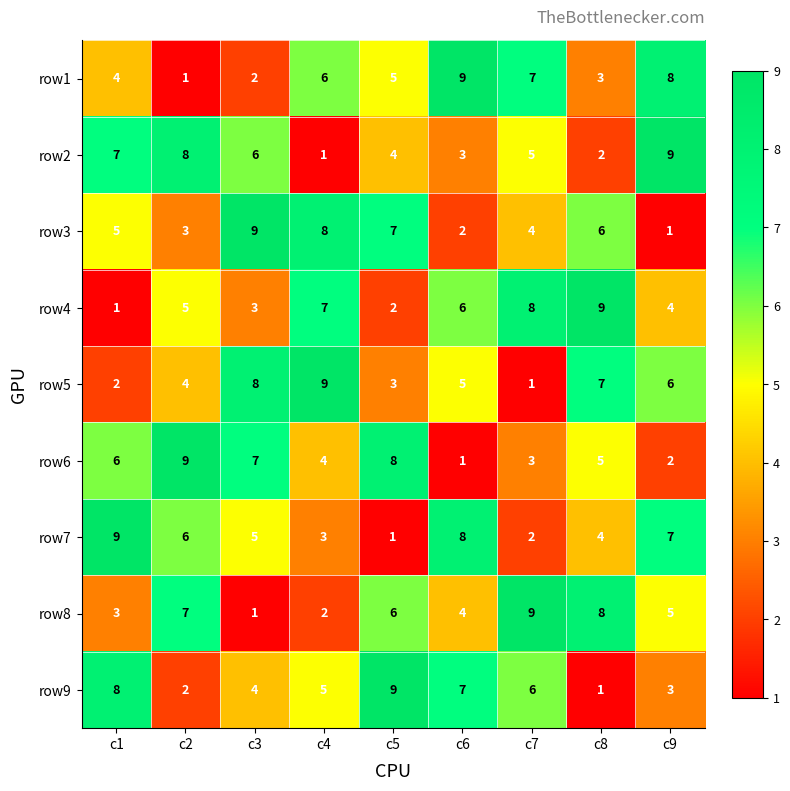

How many data points does each series have?

9